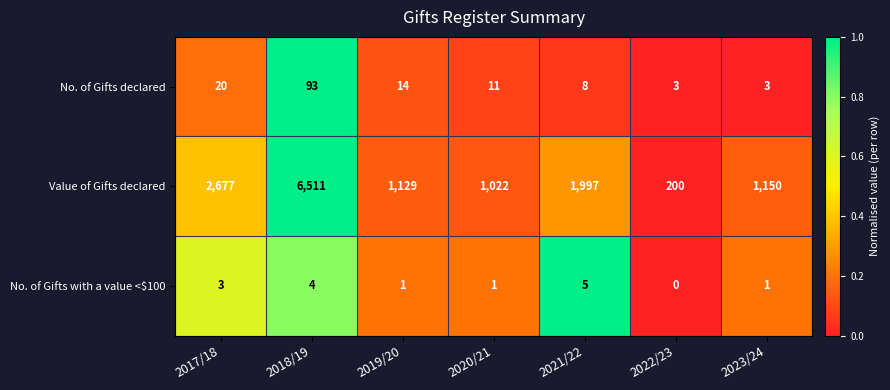

Which series has the largest range (max minus min)?

Value of Gifts declared